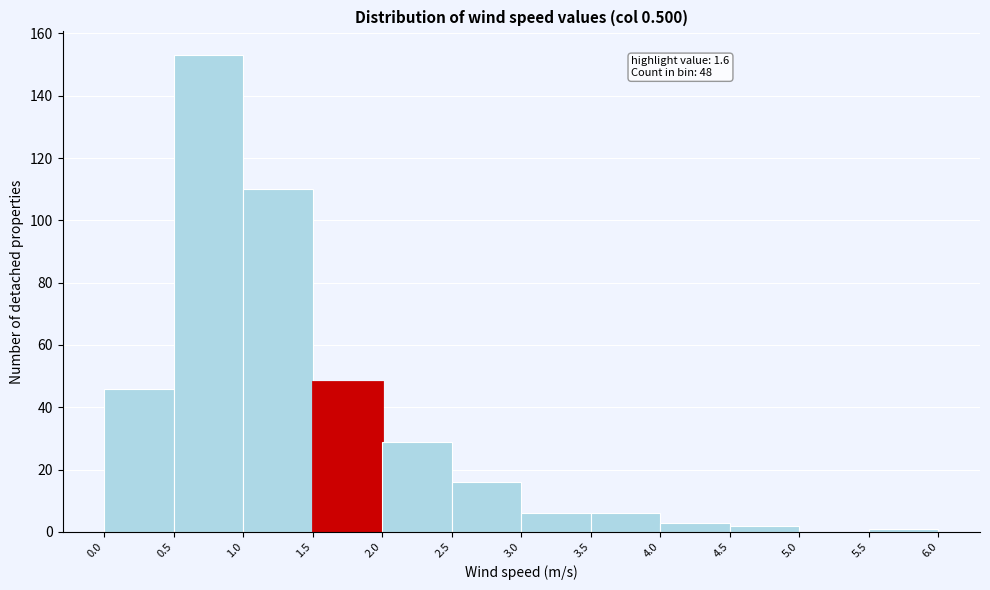

Which range on the x-axis has the tallest bar?

0.5 to 1.0